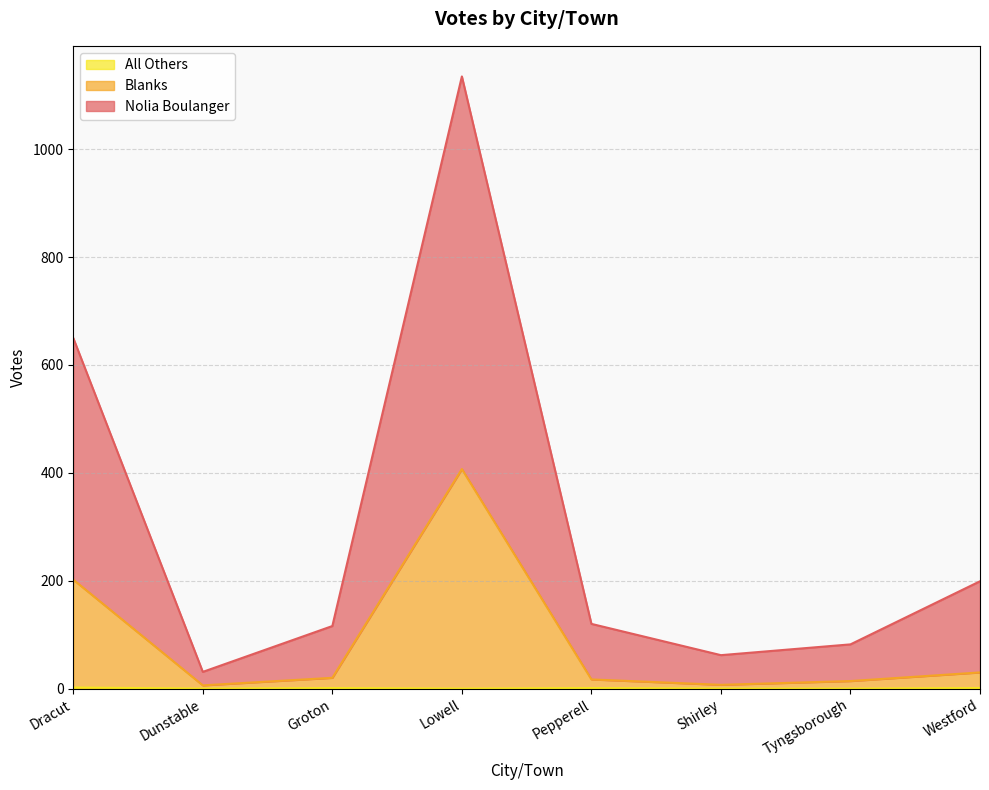

What position from the left is Tyngsborough?

7